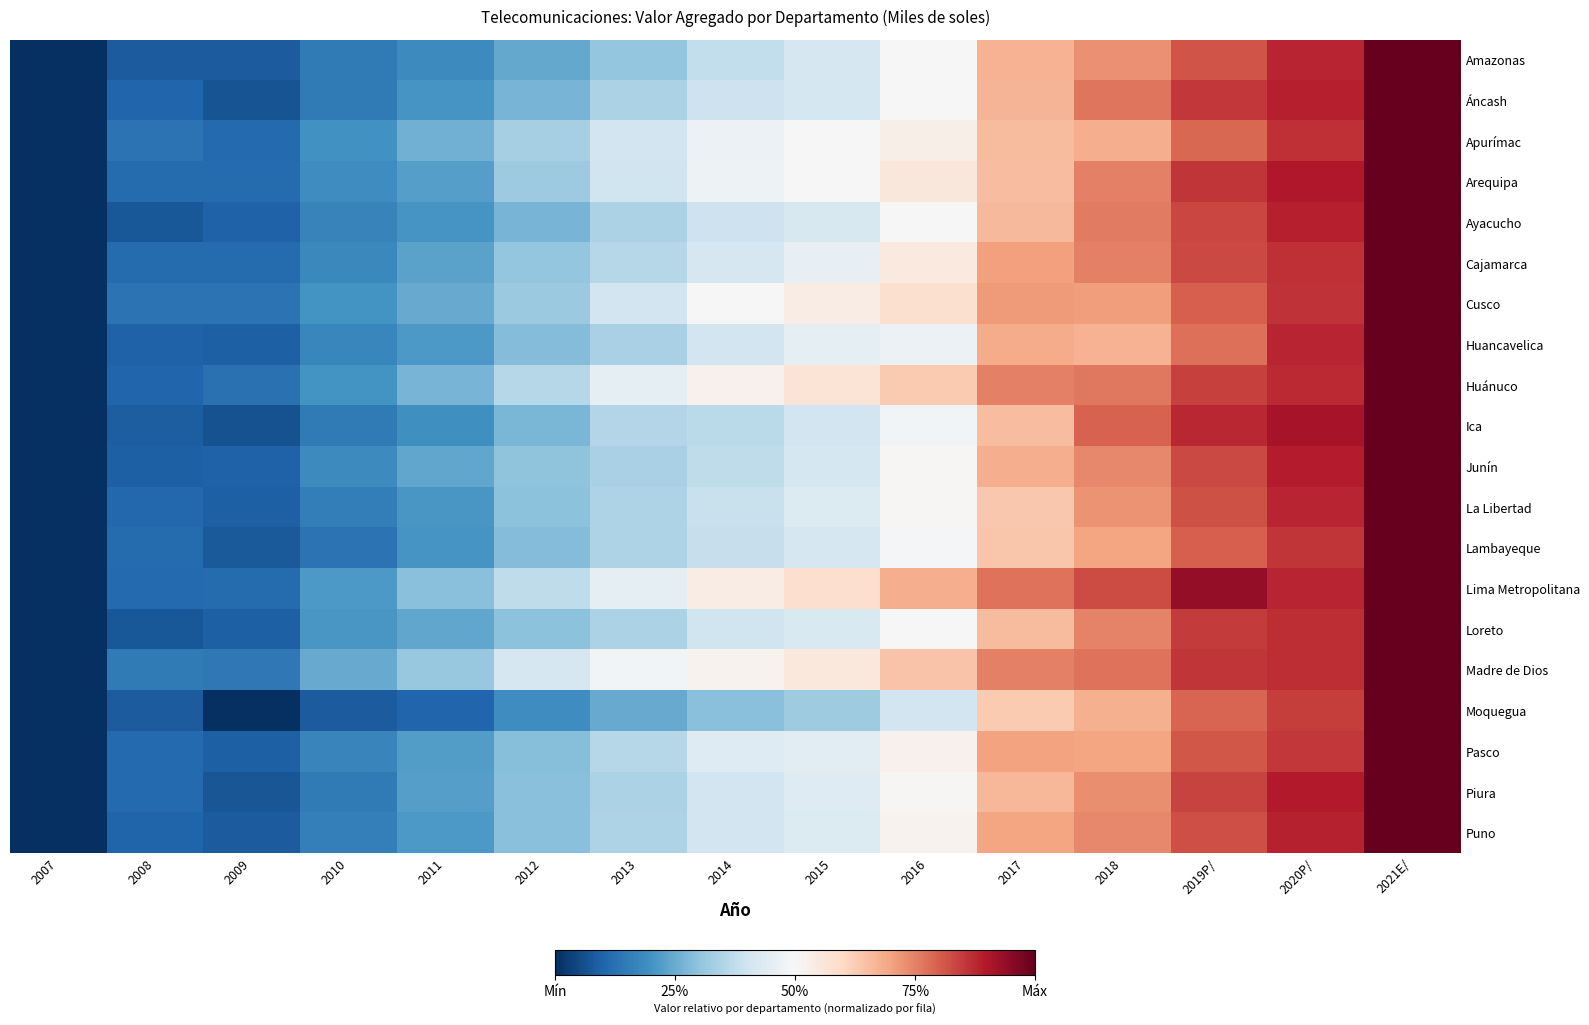

What is the total value across all series at 2016?

10.6